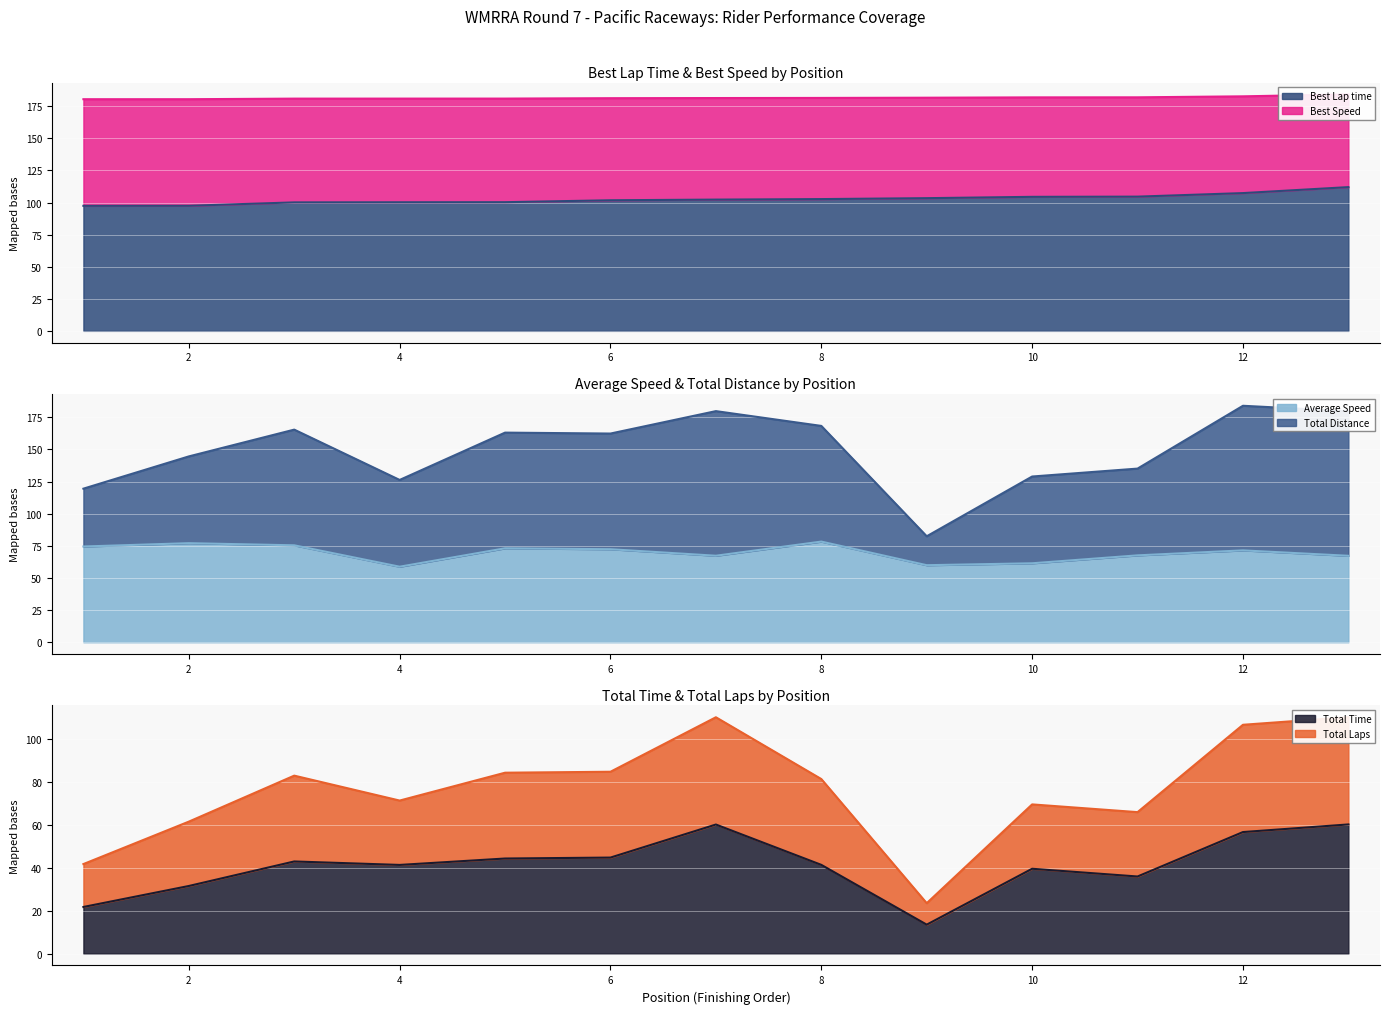

Which series has the largest range (max minus min)?

Total Laps